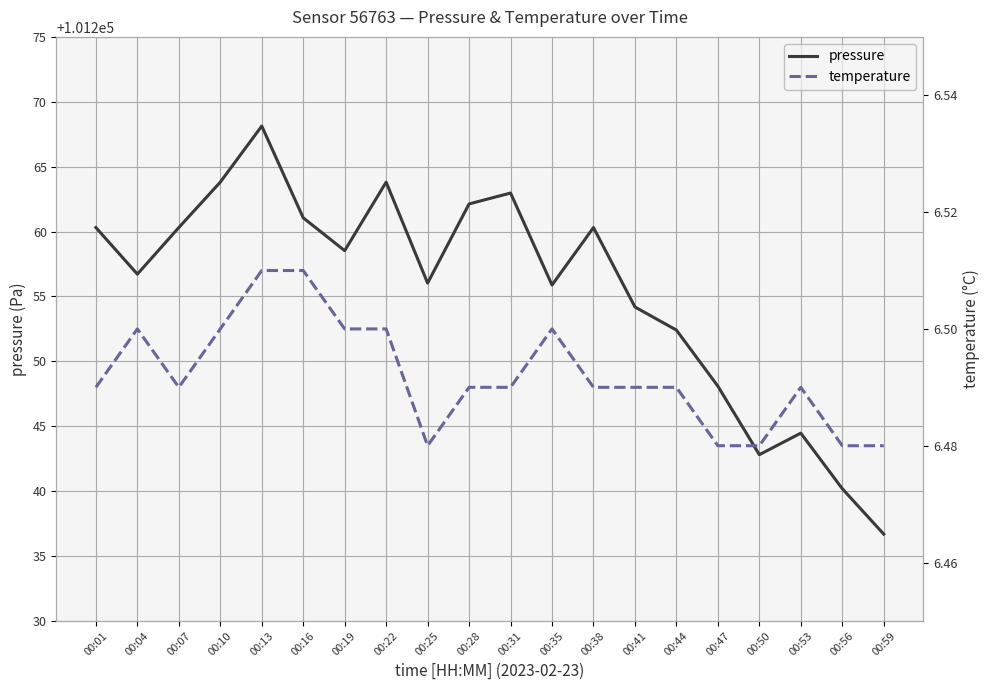

List the series in order of their peak value, lowest first.

temperature, pressure